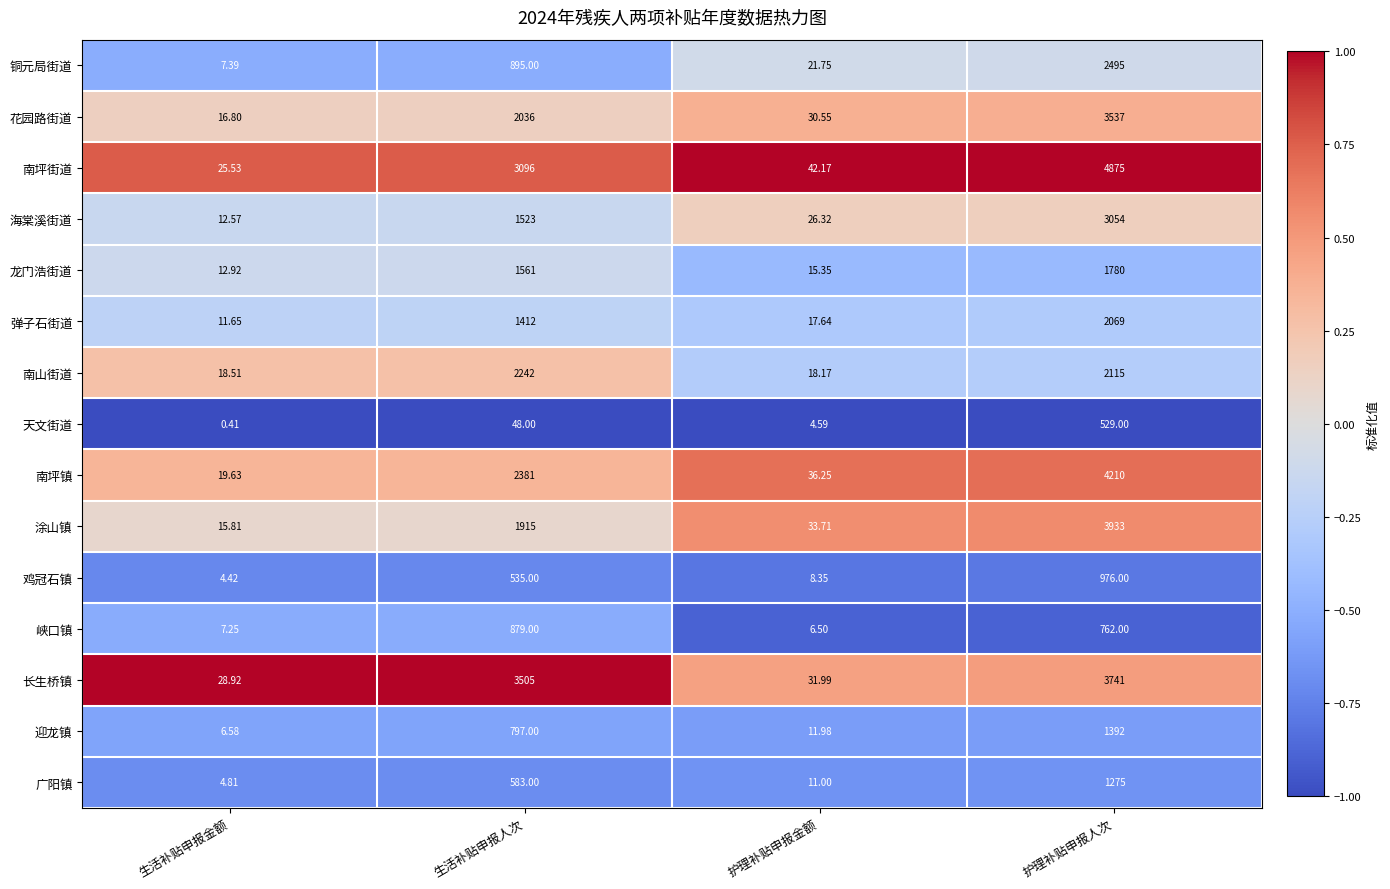

What is the total value across all series at 生活补贴申报人次?

23408.0